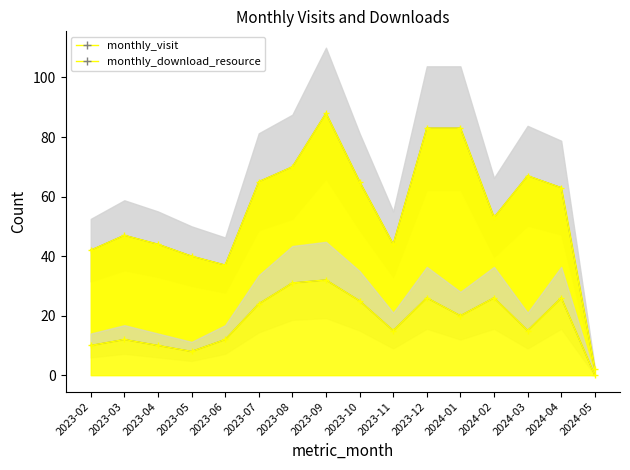

Read the monthly_visit value at 2023-10, to the nearest 10.

60